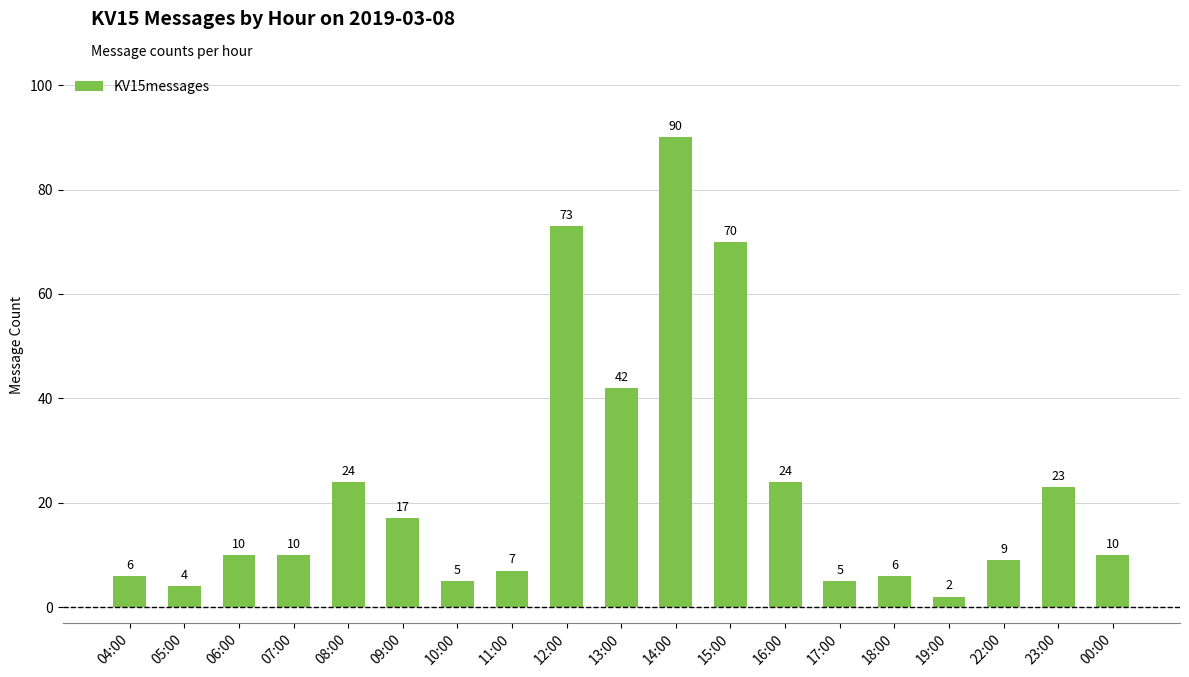

What is the sum of all values?

437